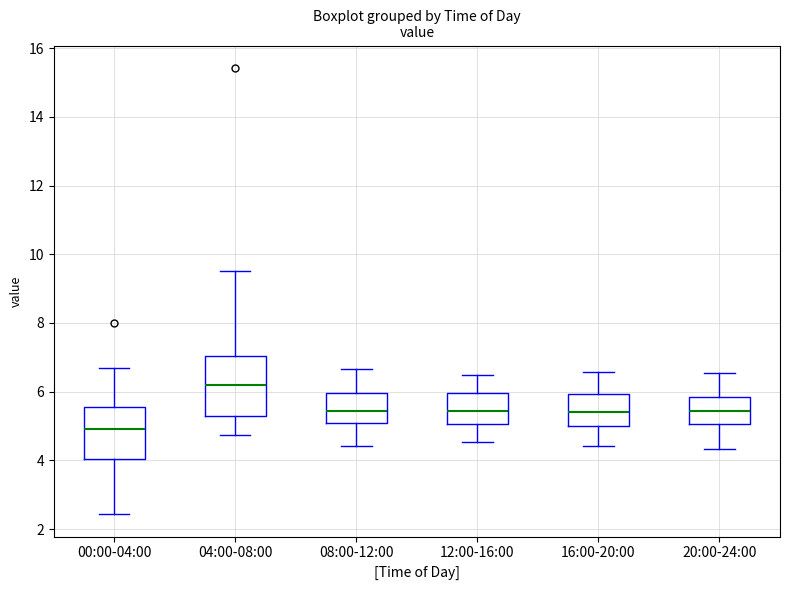

Which box has the highest median line?

04:00-08:00